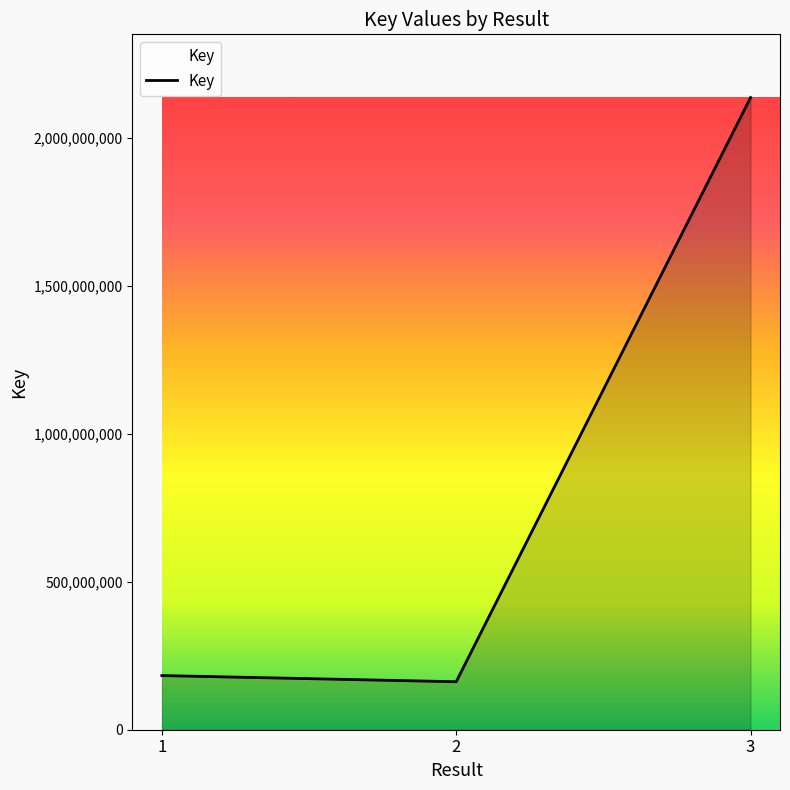

Does the chart display data point markers on the line(s)?

No